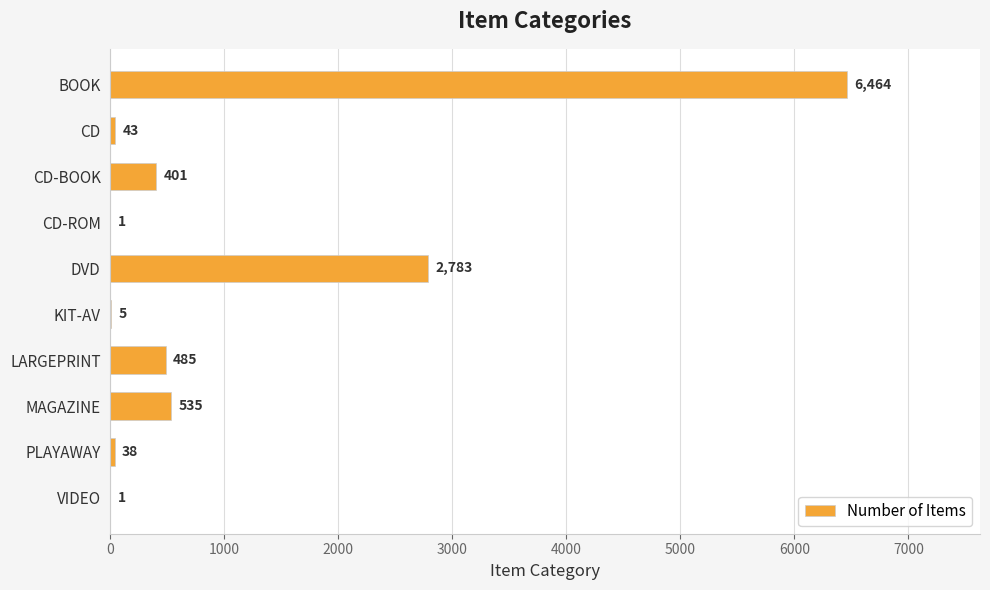

Read the value at CD.

43